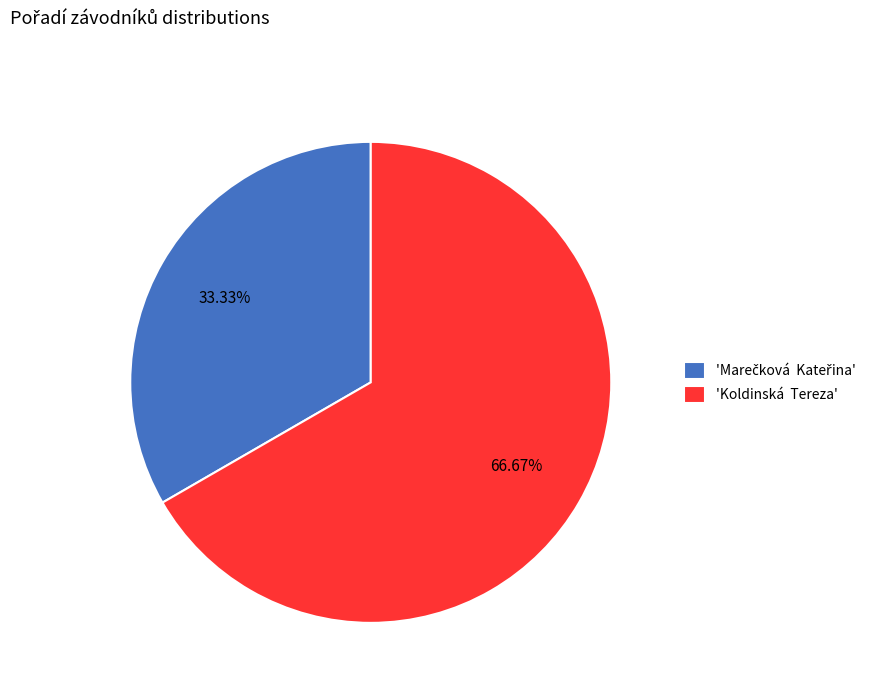

To the nearest percent, what is the average slice percentage?

50%